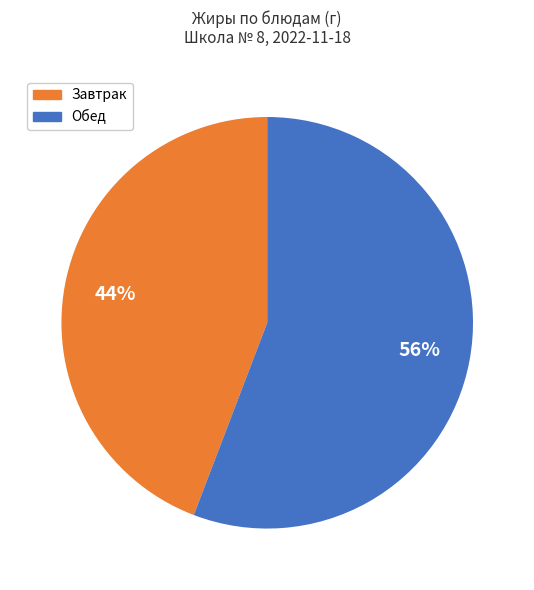

Is there any slice that represents more than half of the pie?

Yes